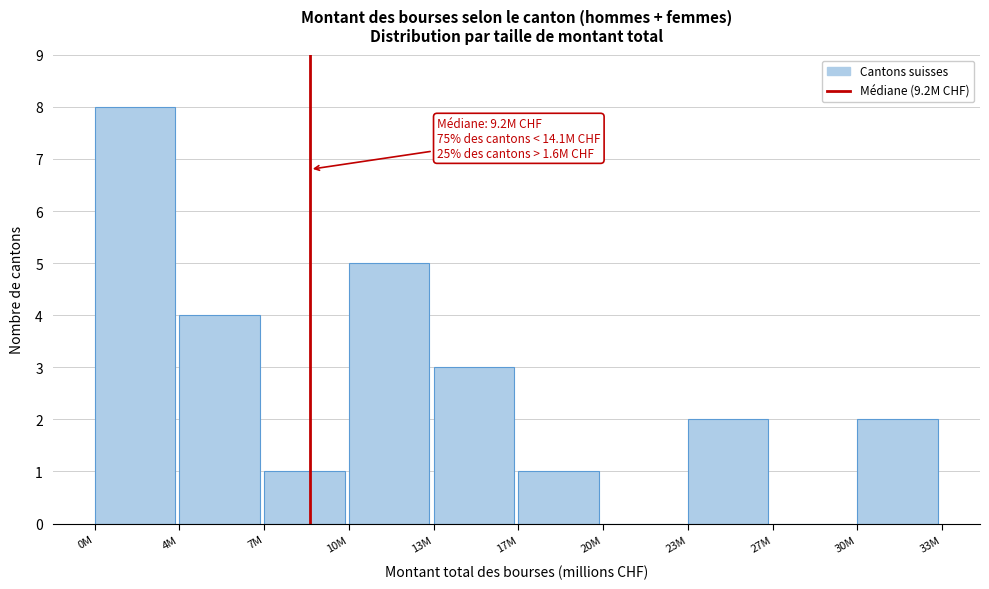

Reading right to left, what are all the values shown in this chart?

30M=2	27M=0	23M=2	20M=0	17M=1	13M=3	10M=5	7M=1	4M=4	0M=8